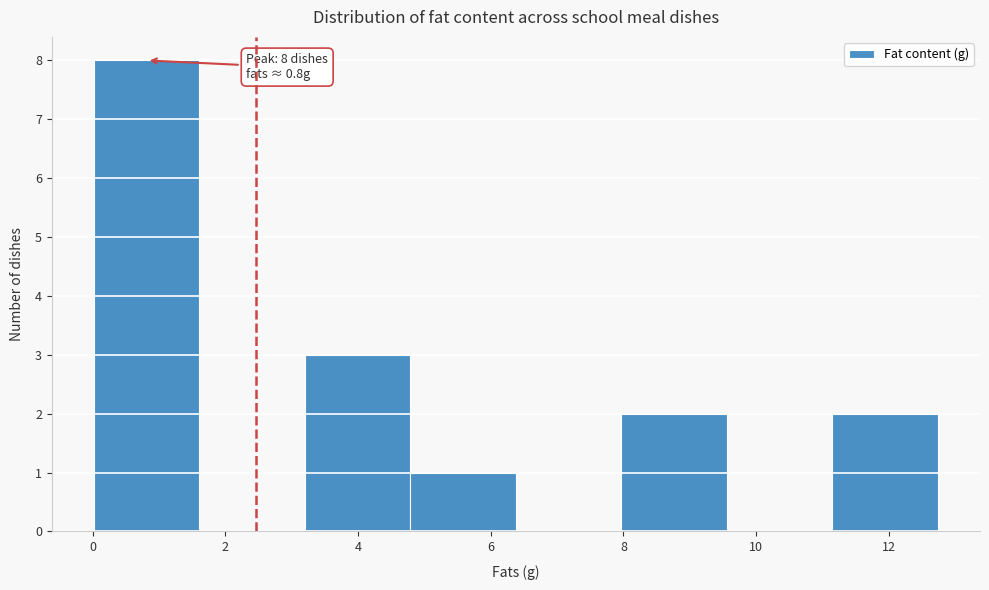

Over which range of the x-axis is the bar tallest?

0.0 to 1.6